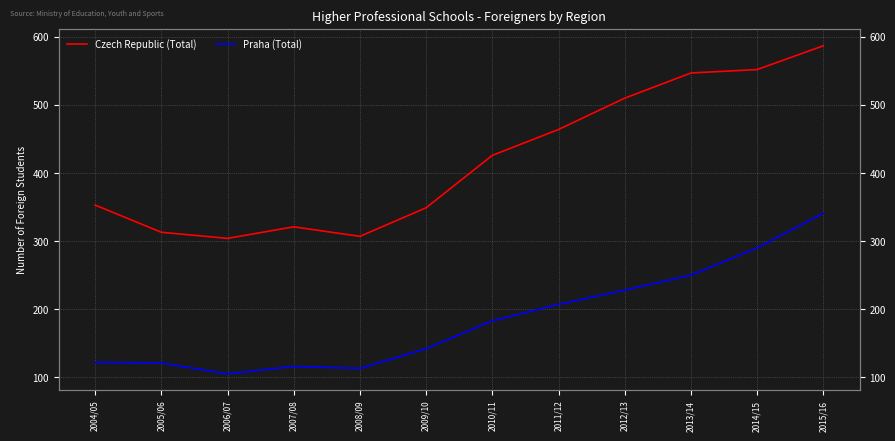

Between 2005/06 and 2015/16, which series saw the biggest shift?

Czech Republic (Total)